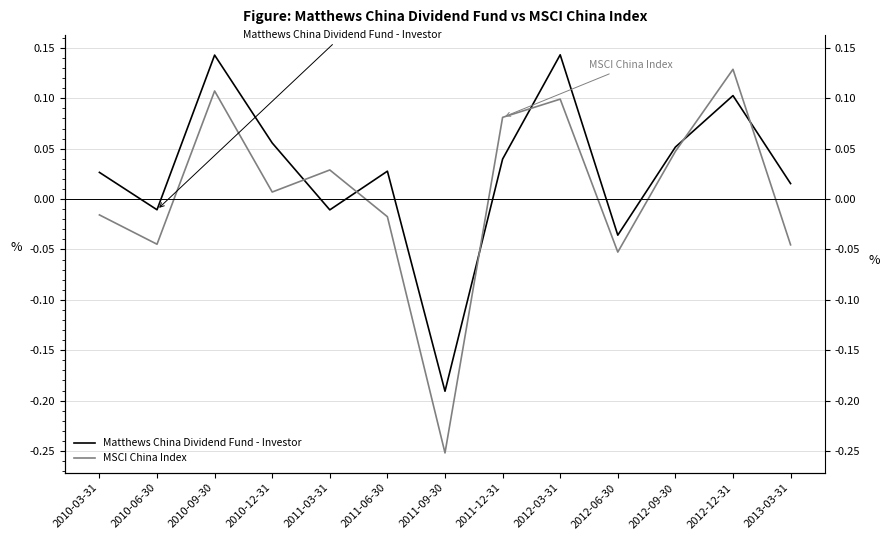

True or false: MSCI China Index has more than 2 interior local peaks.

True